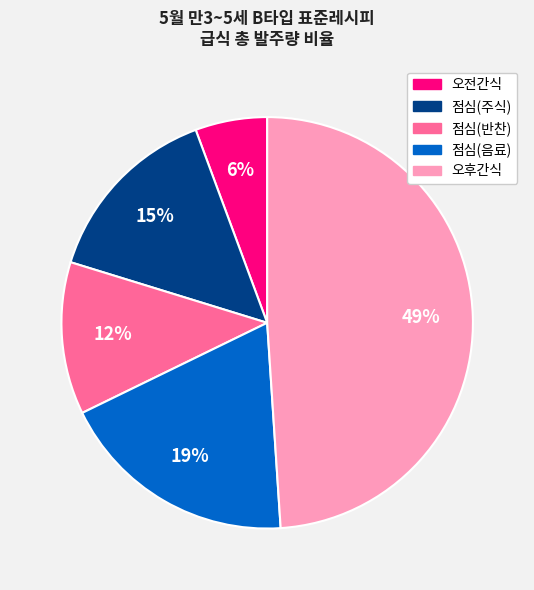

To the nearest percent, what is the difference between the largest and smallest slice percentages?

43%